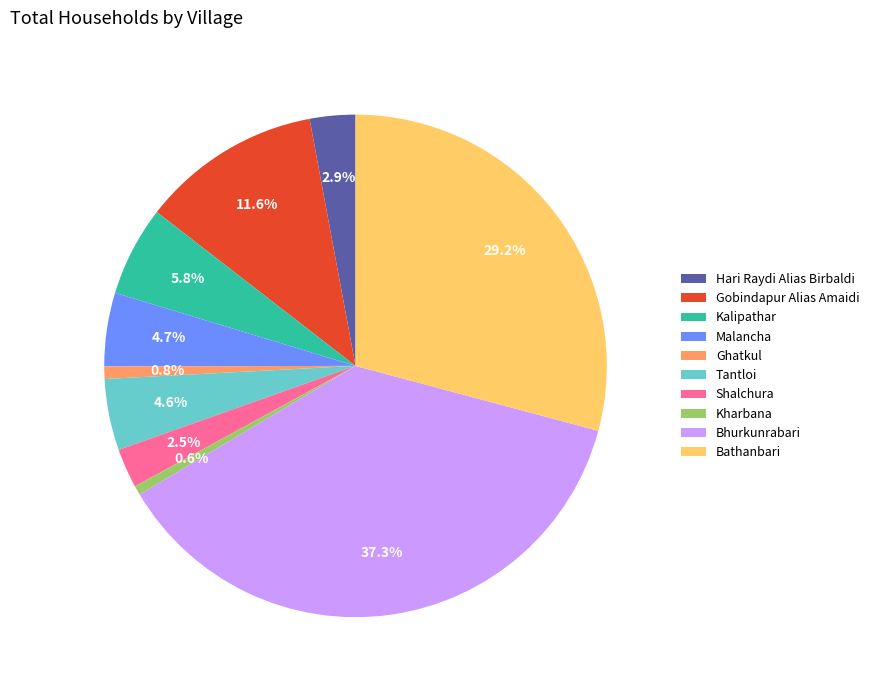

To the nearest percent, what percentage of the pie is Bhurkunrabari?

37%